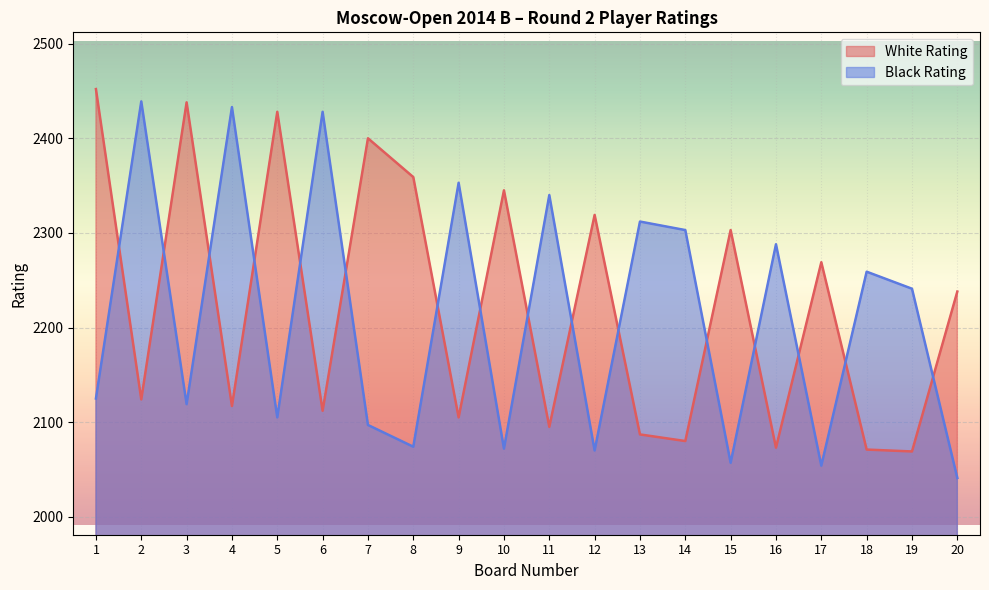

After their last crossing, which series has the higher values: White Rating or Black Rating?

White Rating